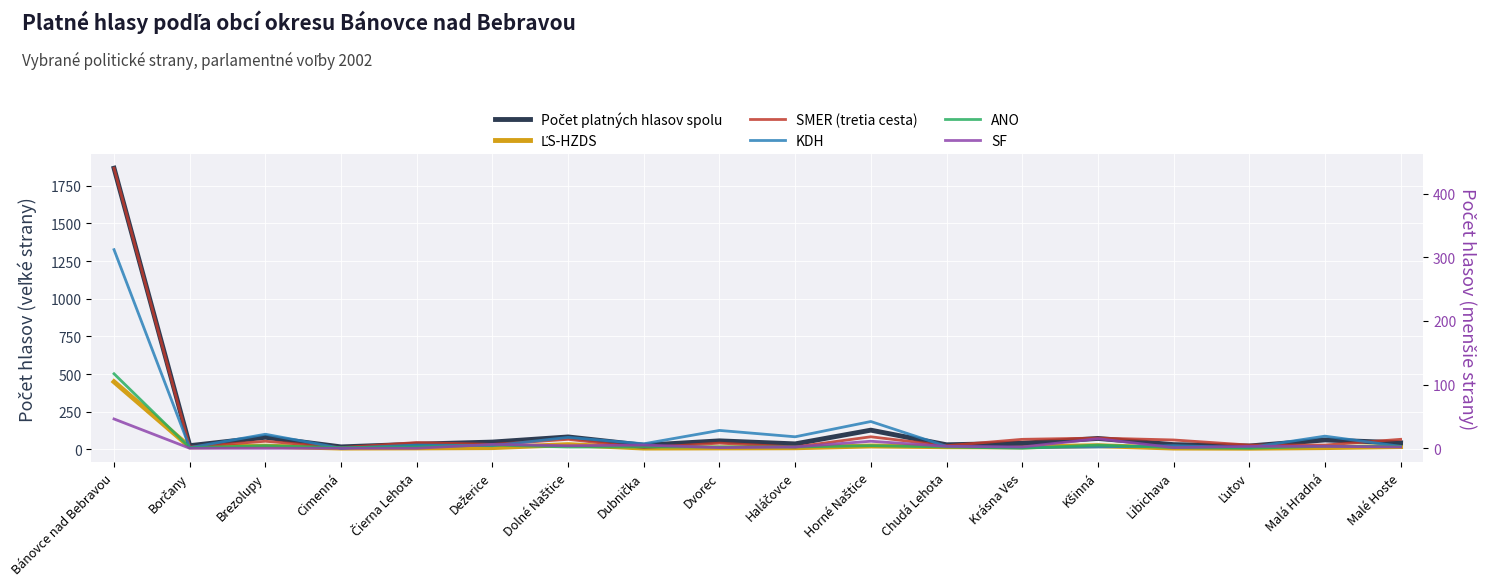

The Počet platných hlasov spolu series shows 81 at Brezolupy. True or false?

True